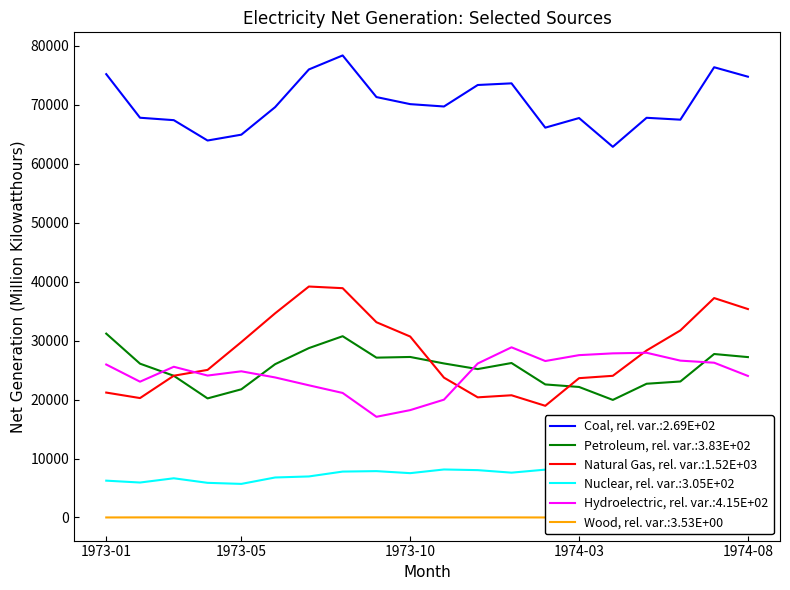

The Natural Gas series shows 38890.5 at 1973-08. True or false?

True